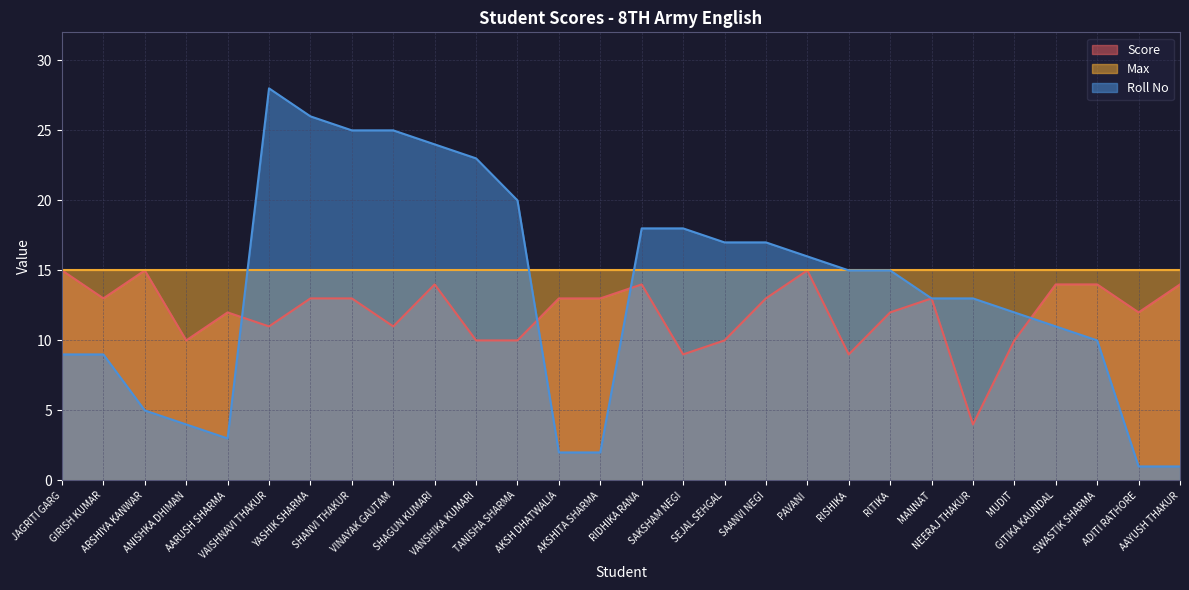

How many intersections are there between Score and Roll No?

4